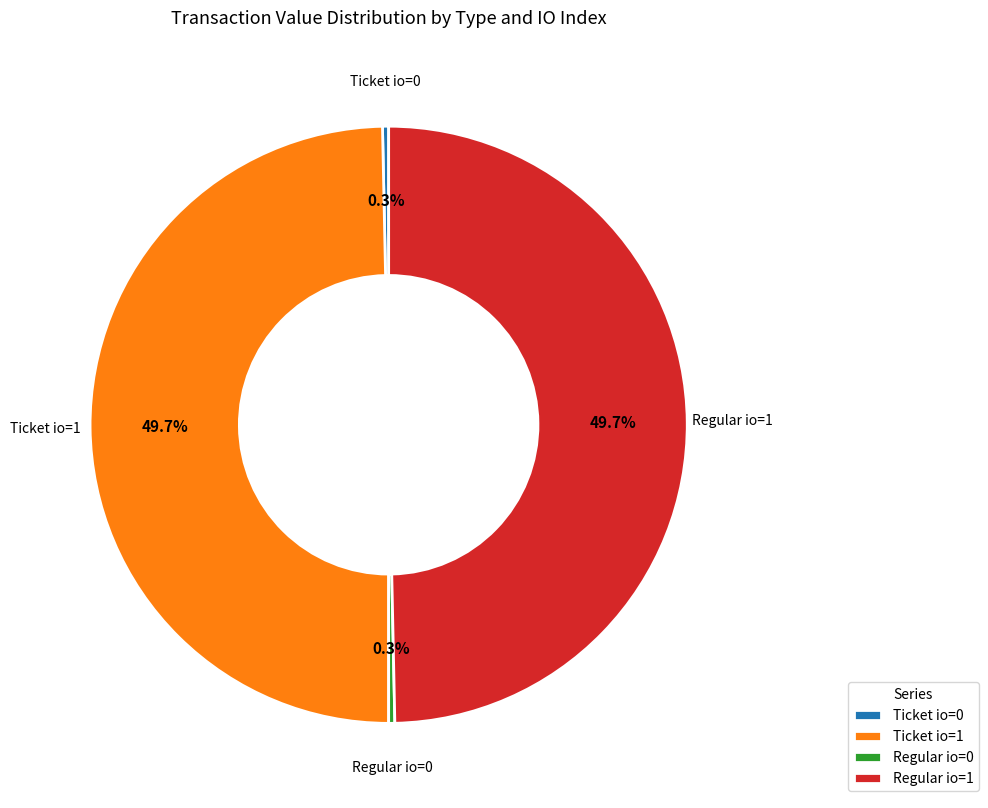

Count the number of slices in the pie.

4